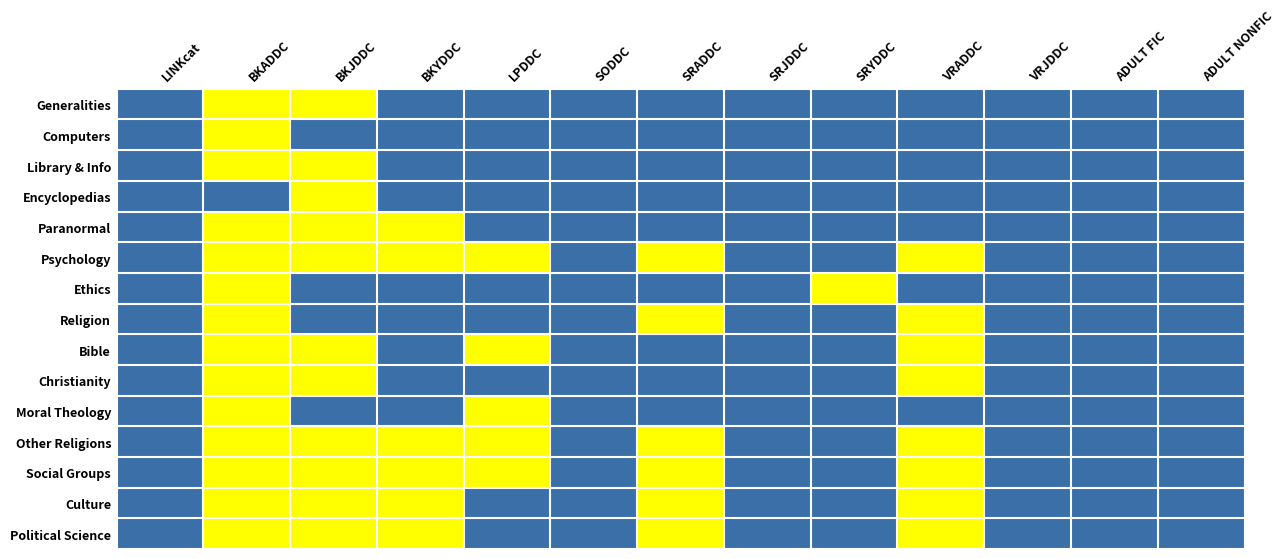

At which category does the chart reach its minimum across all series?

LINKcat